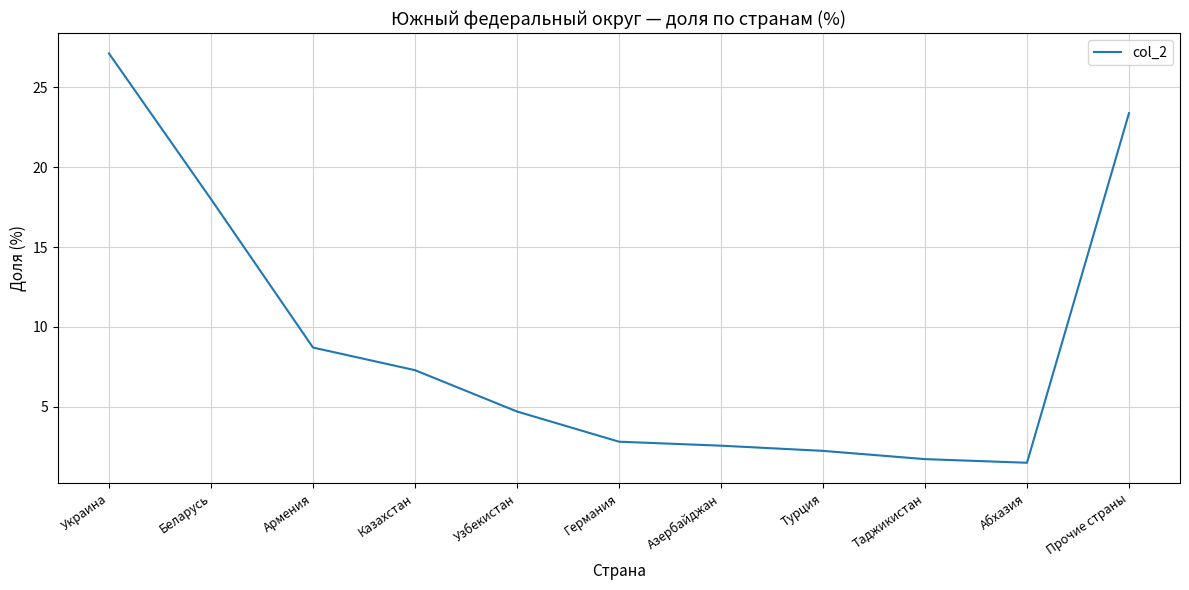

What is the difference between the values at Турция and Беларусь?

15.8